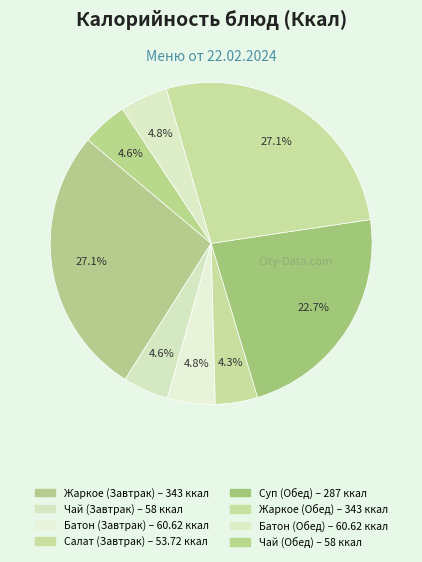

How many segments does this pie chart have?

8